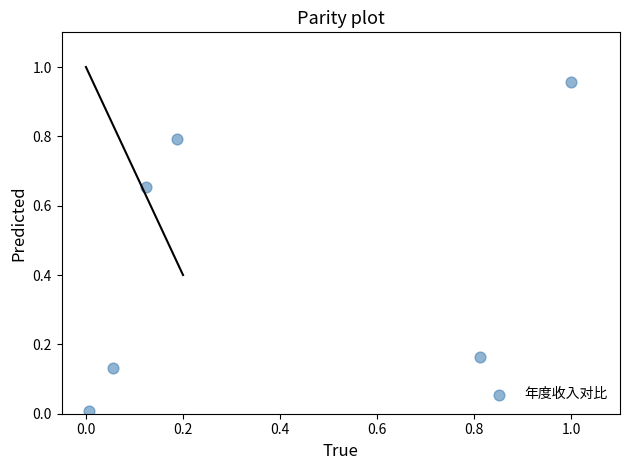

What is the average Y value?

0.5